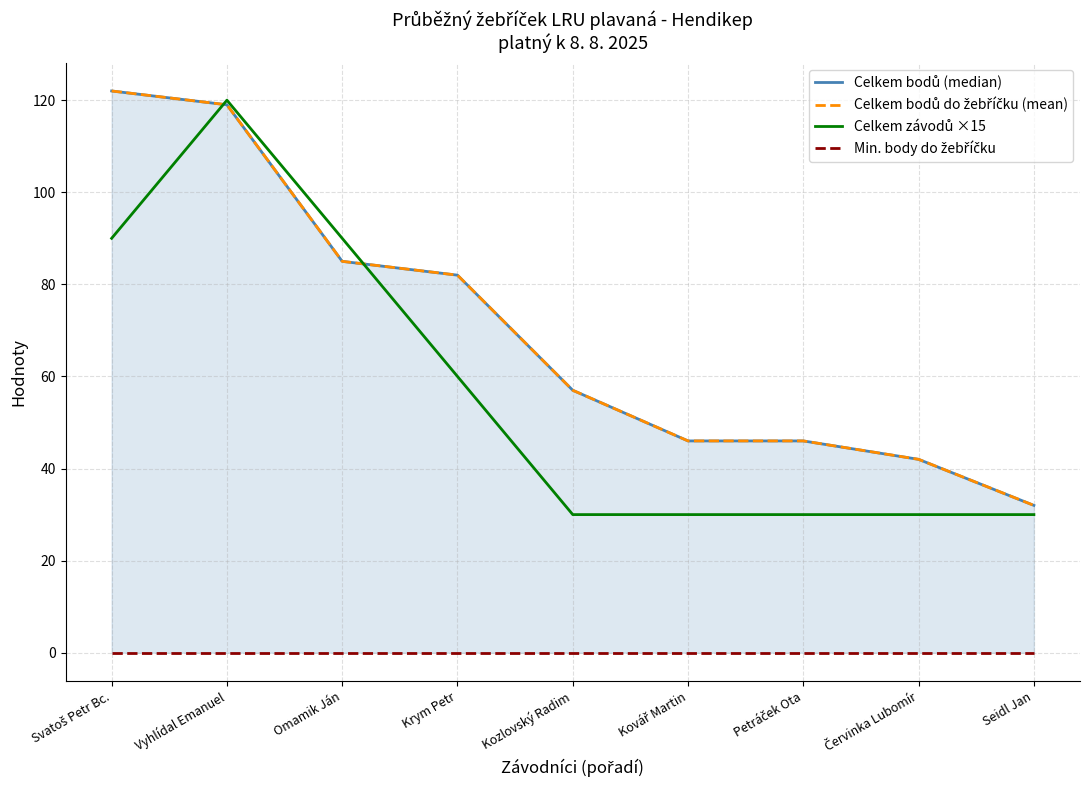

How many distinct data groups are displayed?

4